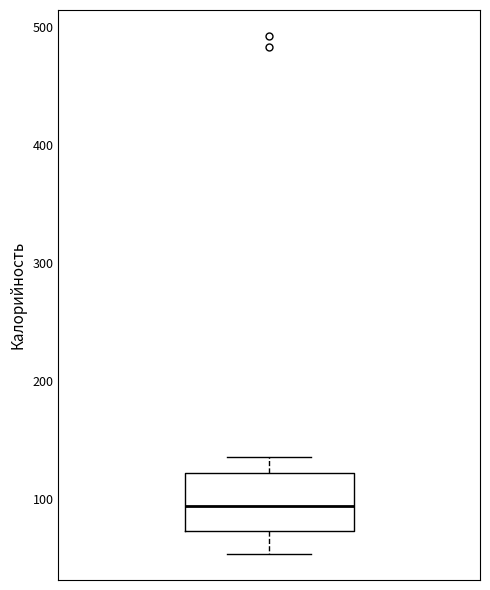

Read this box plot against the y-axis: the position of the median line, the range covered by the box, and the ends of both whiskers. The values are not printed on the chart, so give them approximately, as read against the axis.

median 90, box 70 to 120, whiskers 50 to 140